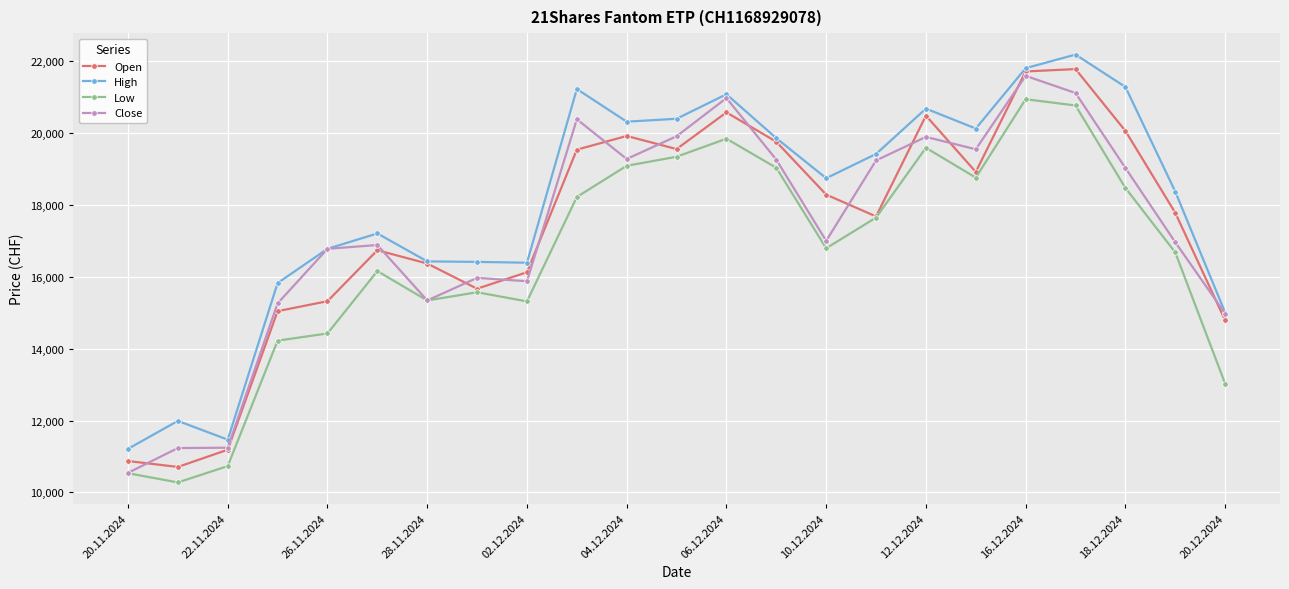

What is the sum of all Low values?

380785